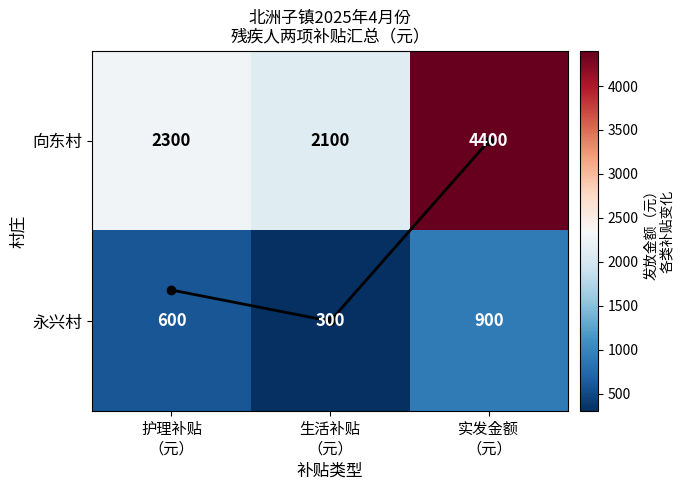

How many values in the 向东村 series are below 2300?

1